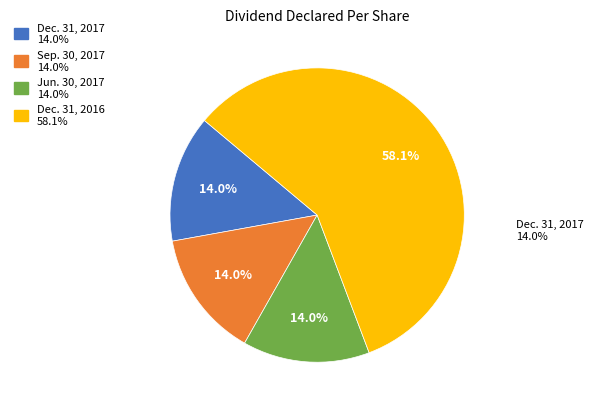

Does any single category account for the majority?

Yes